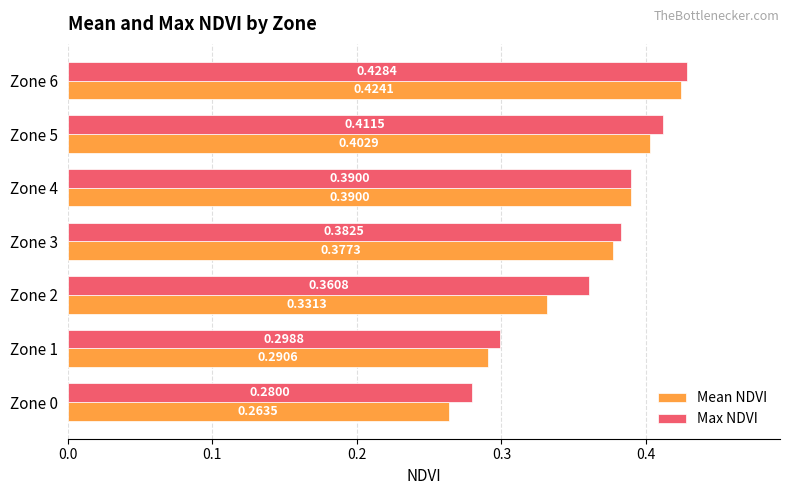

Is the value of Mean NDVI at Zone 6 greater than the value of Max NDVI at Zone 1?

Yes